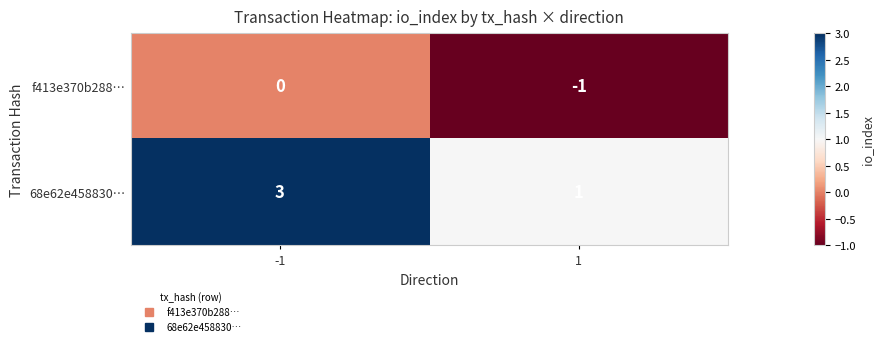

What is the sum of all 68e62e458830… values?

4